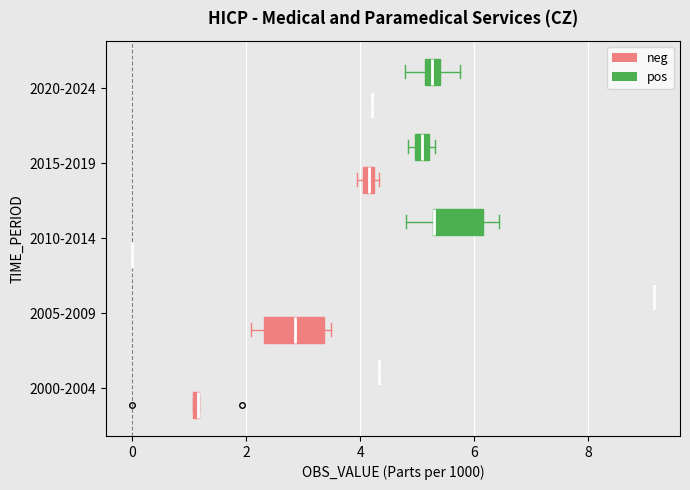

Where is the right edge of the box for 2005-2009 (neg) on the x-axis? The values are not printed on the chart, so give them approximately, as read against the axis.

3.4